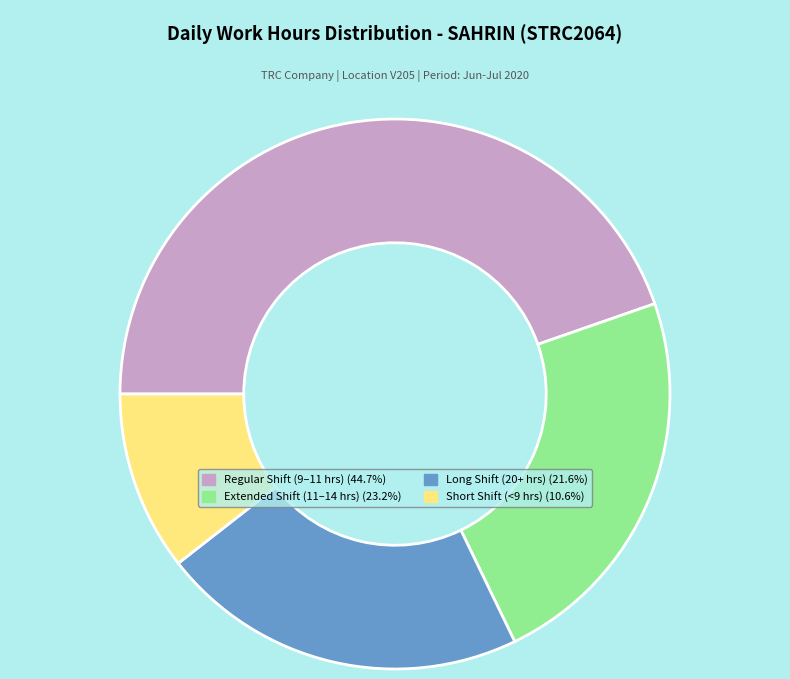

Is the sum of Extended Shift (11–14 hrs) (23.2%) and Regular Shift (9–11 hrs) (44.7%) greater than half?

Yes